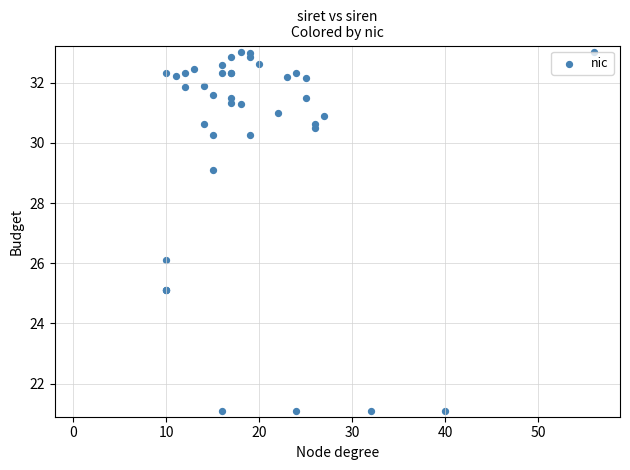

What Y value in the scatter plot is closest to 27?

26.1